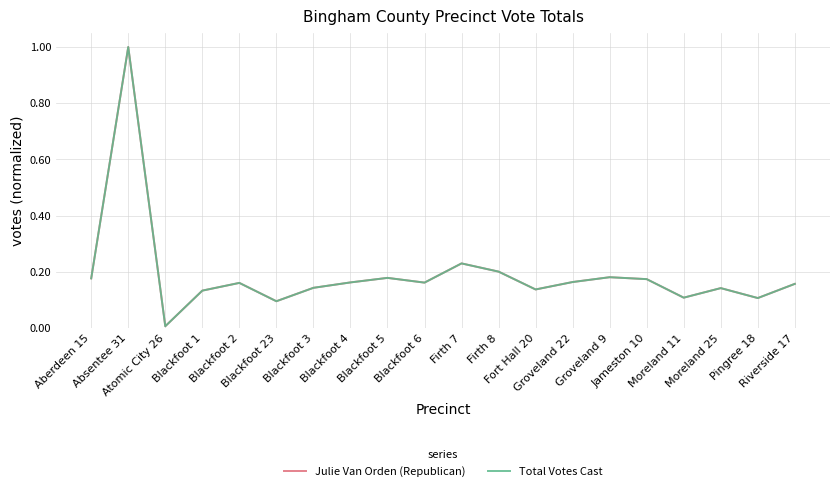

What is the difference between the Total Votes Cast values at Absentee 31 and Blackfoot 2?

0.8